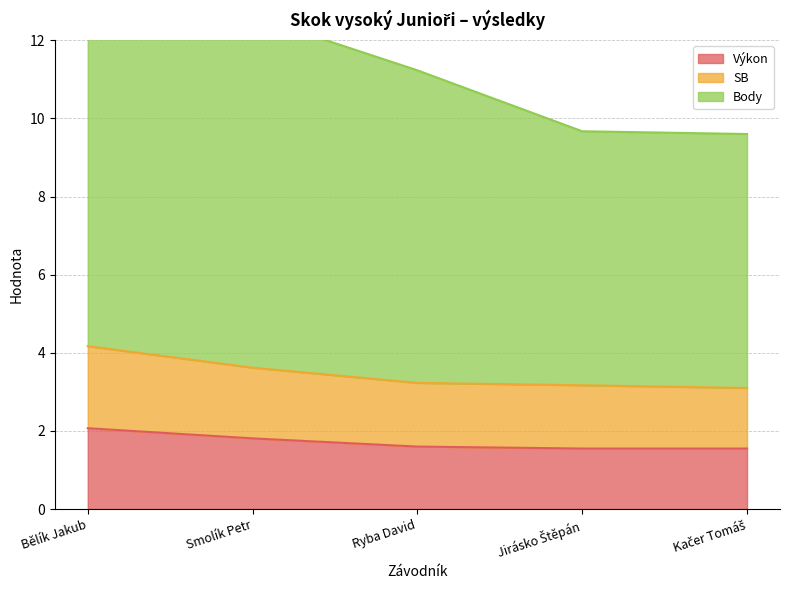

The Výkon series shows 1.0 at Jirásko Štěpán. True or false?

False